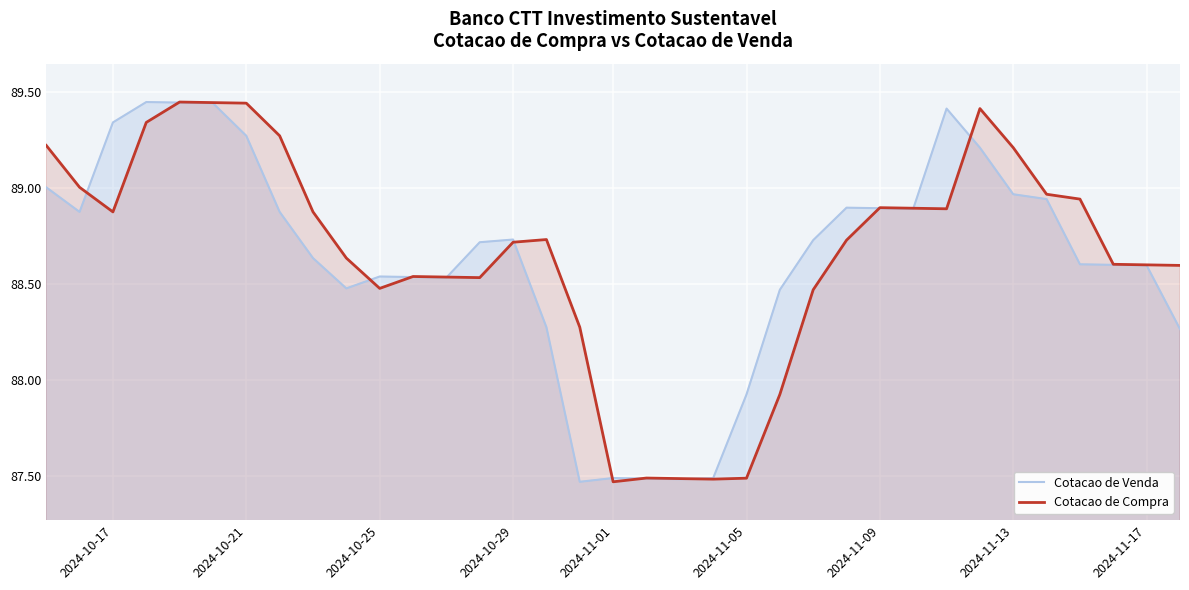

Does the chart display data point markers on the line(s)?

No